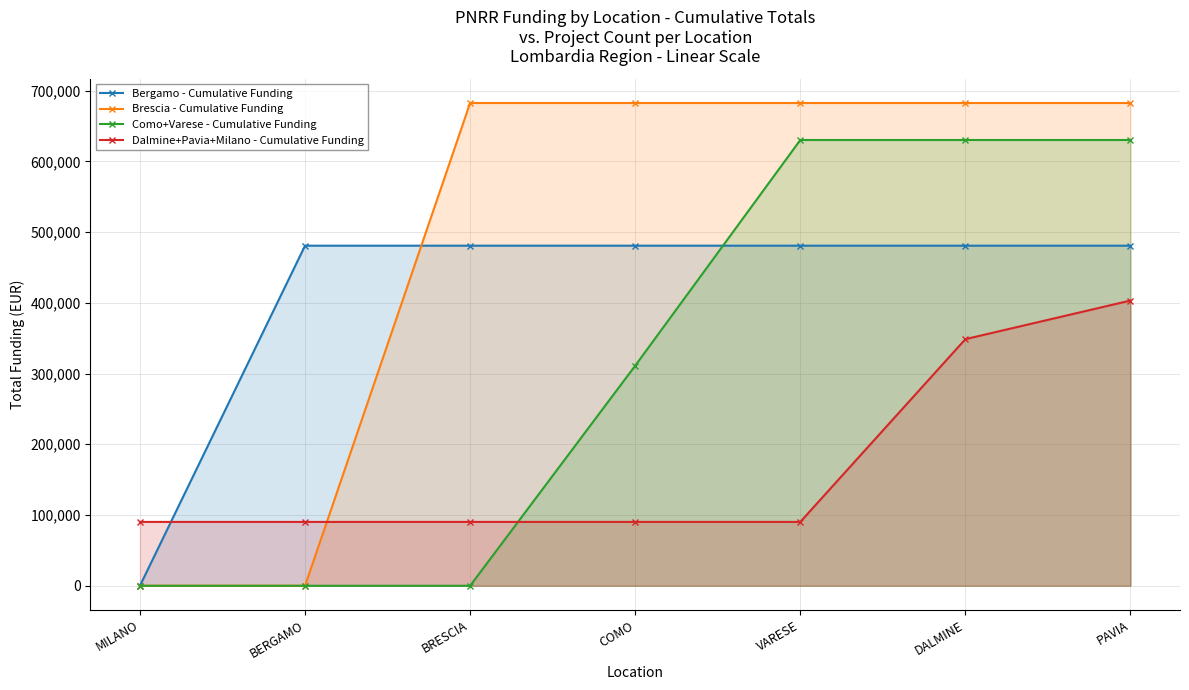

Rank the series by their maximum value, from highest to lowest.

Brescia - Cumulative Funding, Como+Varese - Cumulative Funding, Bergamo - Cumulative Funding, Dalmine+Pavia+Milano - Cumulative Funding